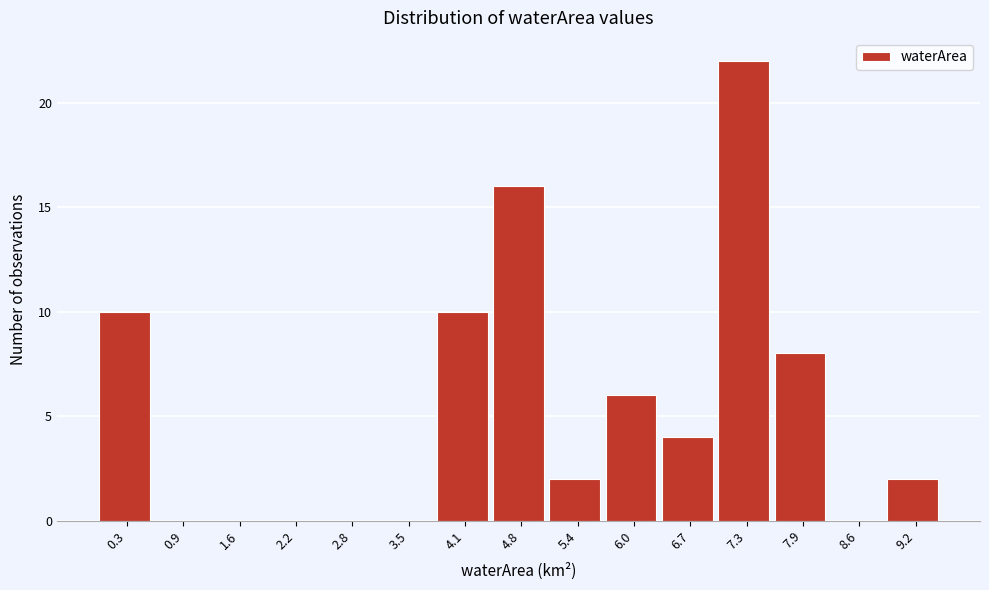

Reading left to right, what are all the values shown in this chart?

0.3=10	0.9=0	1.6=0	2.2=0	2.8=0	3.5=0	4.1=10	4.8=16	5.4=2	6.0=6	6.7=4	7.3=22	7.9=8	8.6=0	9.2=2